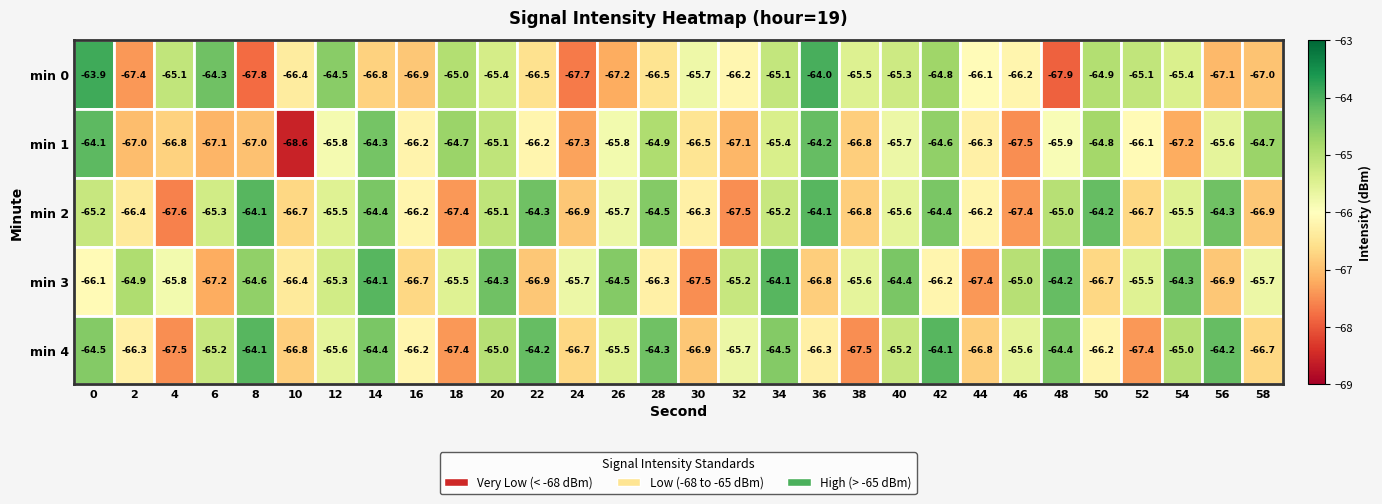

What is the greatest value displayed?

-63.9